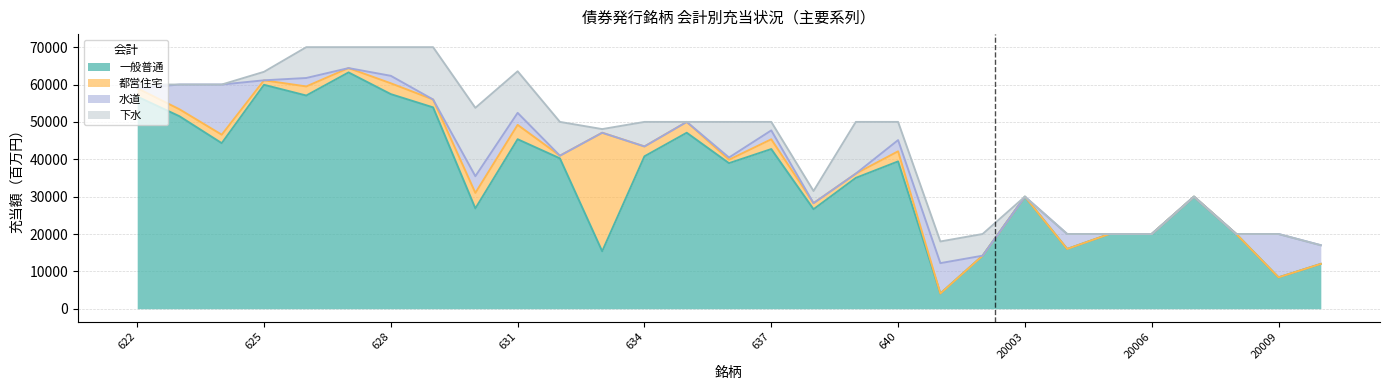

What is the highest value of the 都営住宅 series?

31724